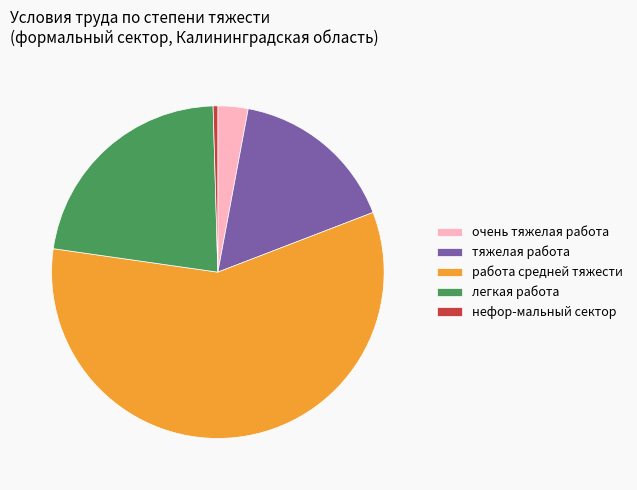

Rank the categories by value from highest to lowest.

работа средней тяжести, легкая работа, тяжелая работа, очень тяжелая работа, нефор-мальный сектор